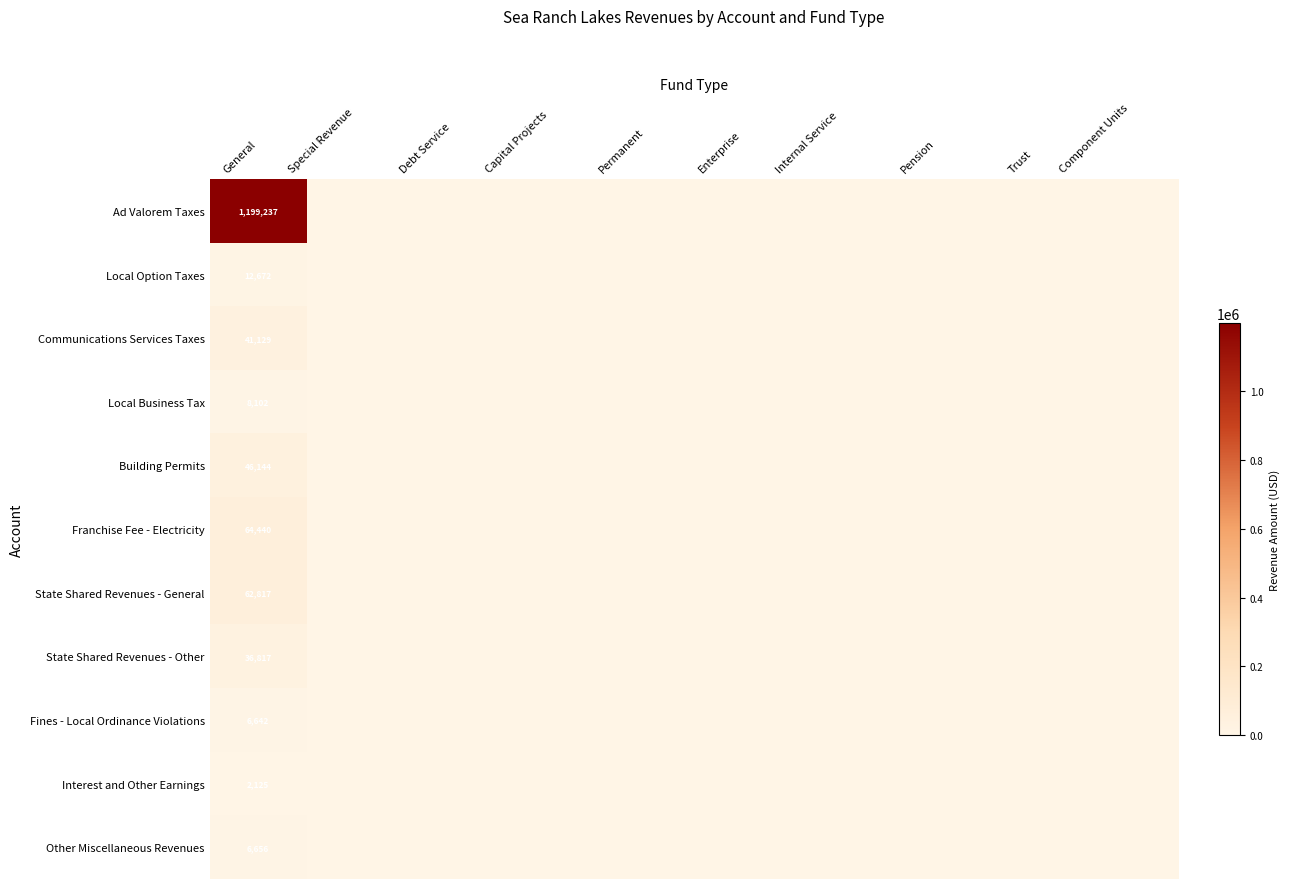

List the labels in order of Building Permits value, largest first.

General, Special Revenue, Debt Service, Capital Projects, Permanent, Enterprise, Internal Service, Pension, Trust, Component Units